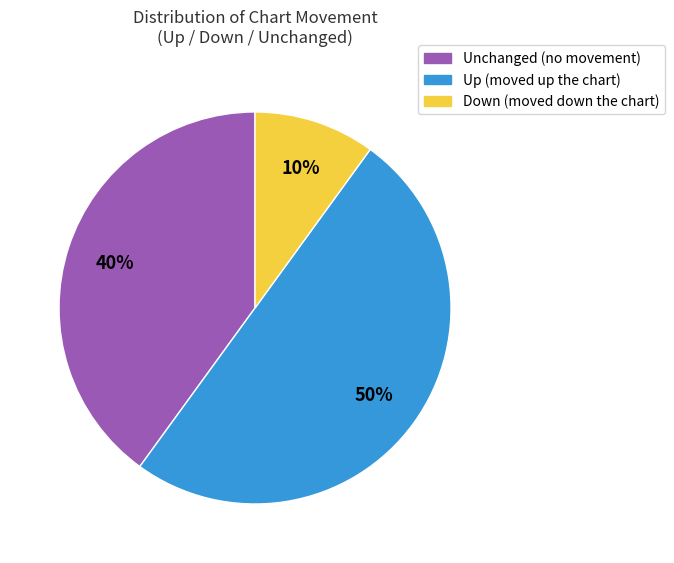

To the nearest percent, what is the difference between the largest and smallest slice percentages?

40%